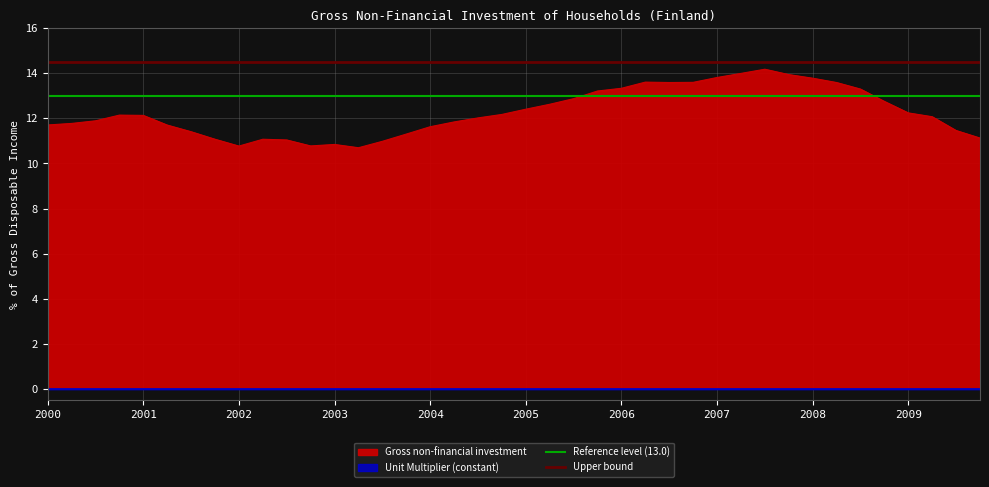

At which category does the chart reach its peak across all series?

2000